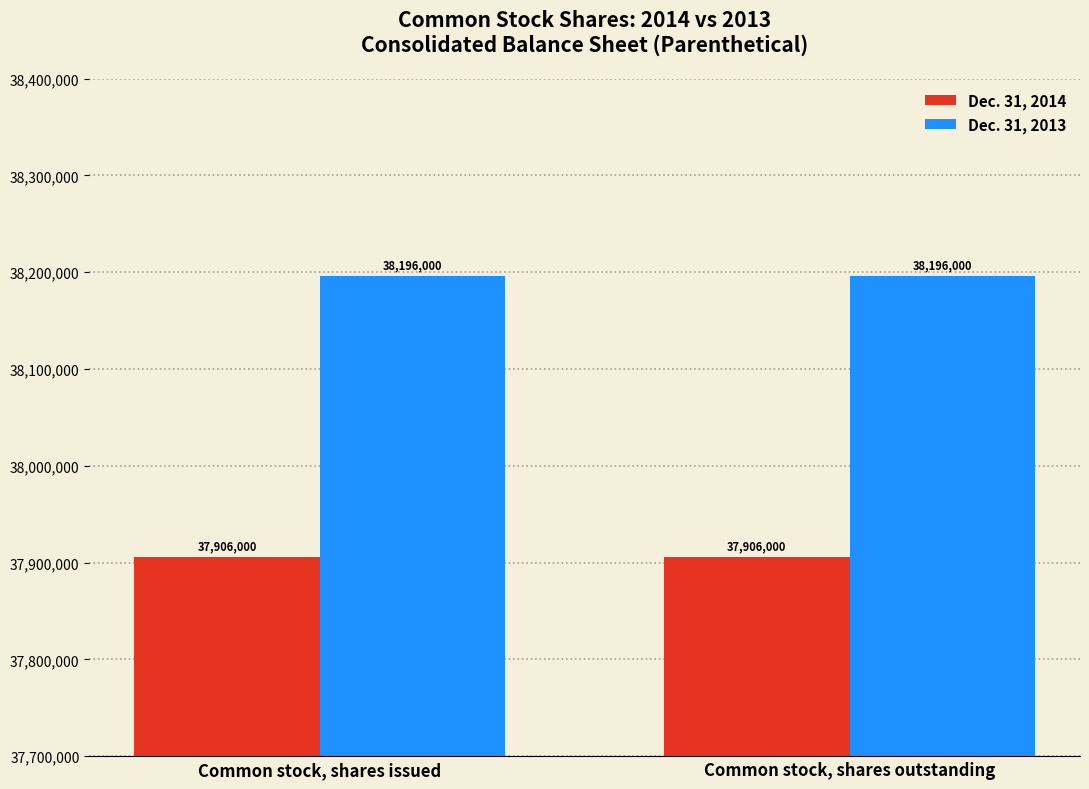

The Dec. 31, 2013 series shows 38196000 at Common stock, shares issued. True or false?

True